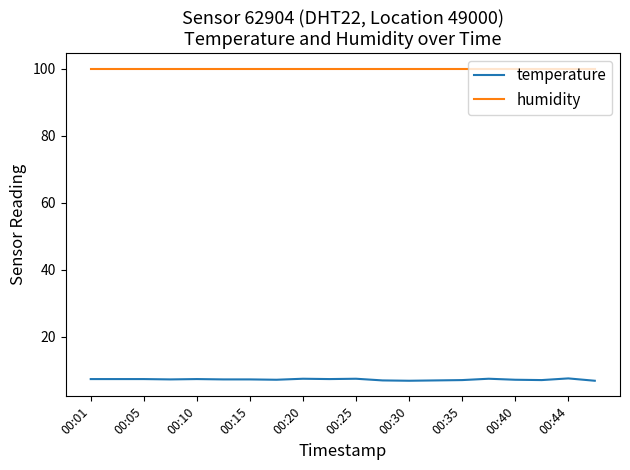

True or false: humidity and temperature intersect in this chart.

False